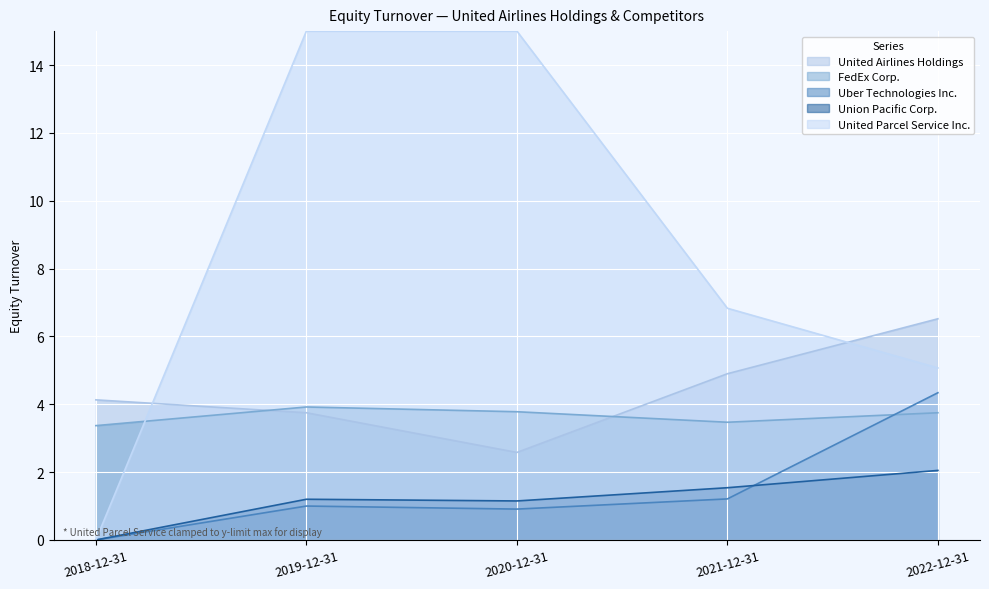

Is it true that FedEx Corp. equals 2.1 at 2022-12-31?

False